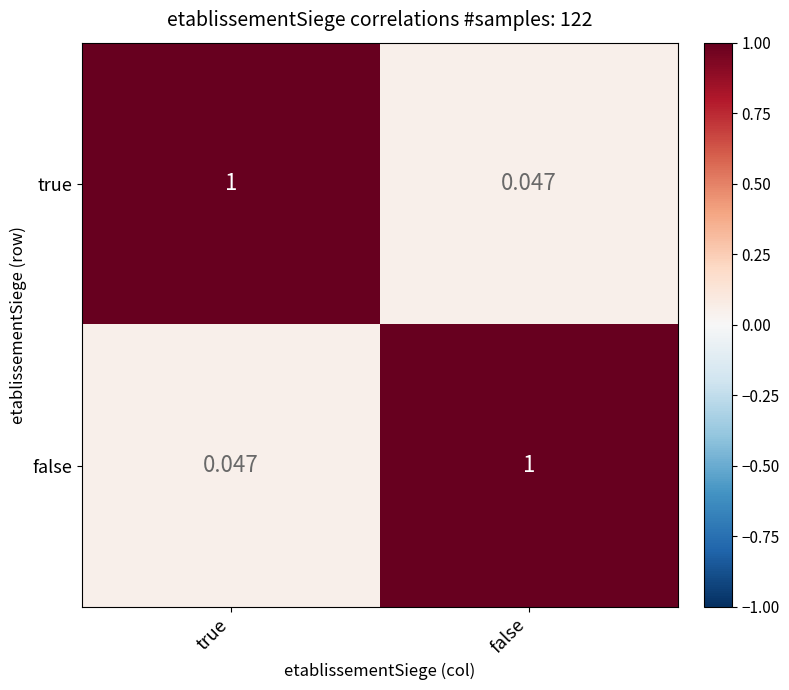

Is the value of true at false greater than the value of false at false?

No